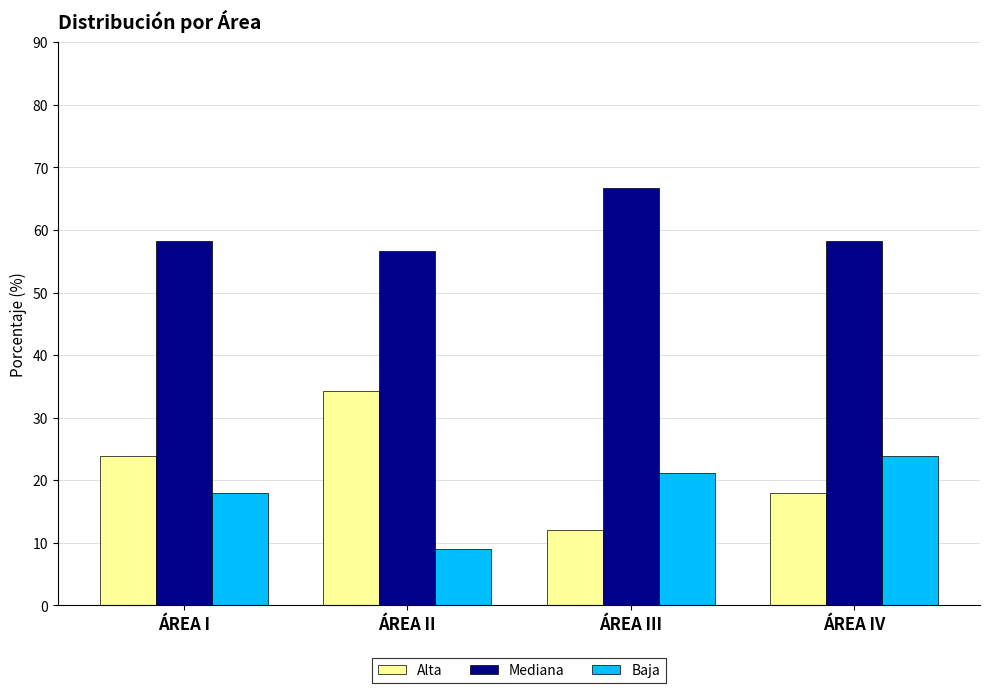

What is the label of the 2nd bar from the left?

ÁREA II